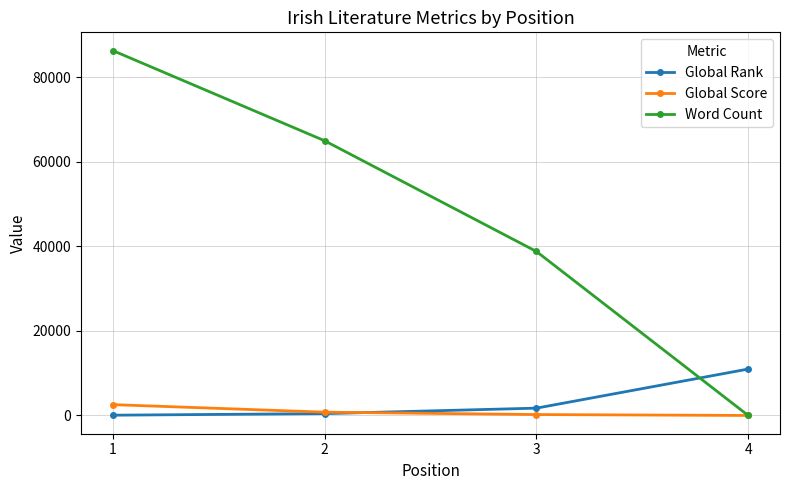

Rank the series by their maximum value, from highest to lowest.

Word Count, Global Rank, Global Score